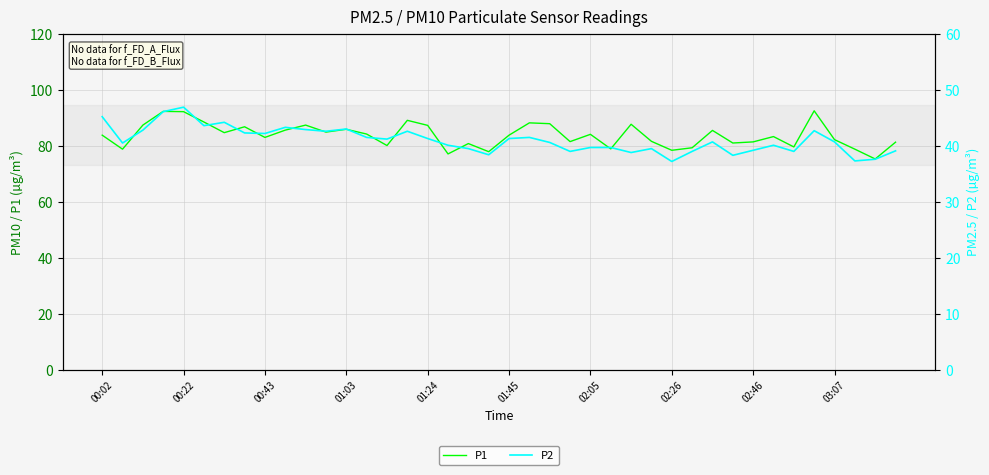

The P1 series shows 83.8 at 01:45. True or false?

True